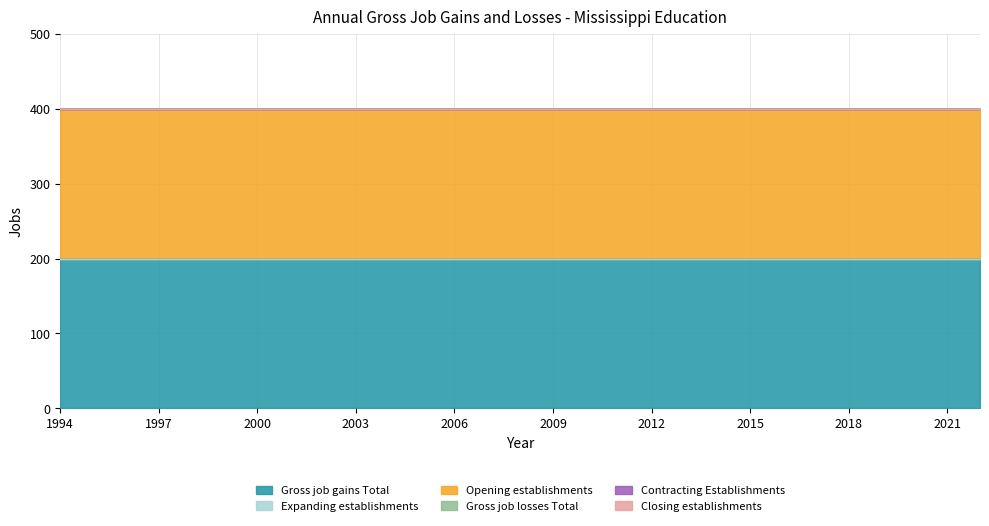

Which category has the highest value in the Opening establishments series?

1994